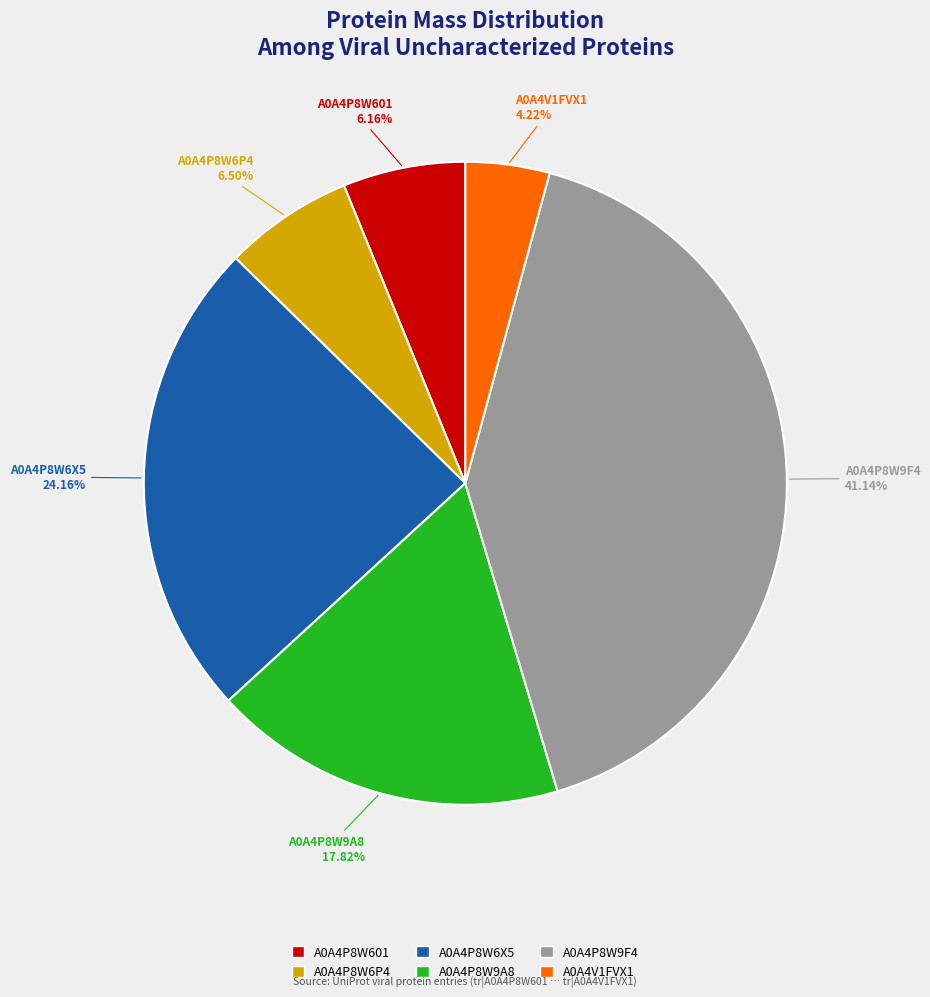

Approximately how many times larger is the value at A0A4P8W601 compared to A0A4V1FVX1?

1.5